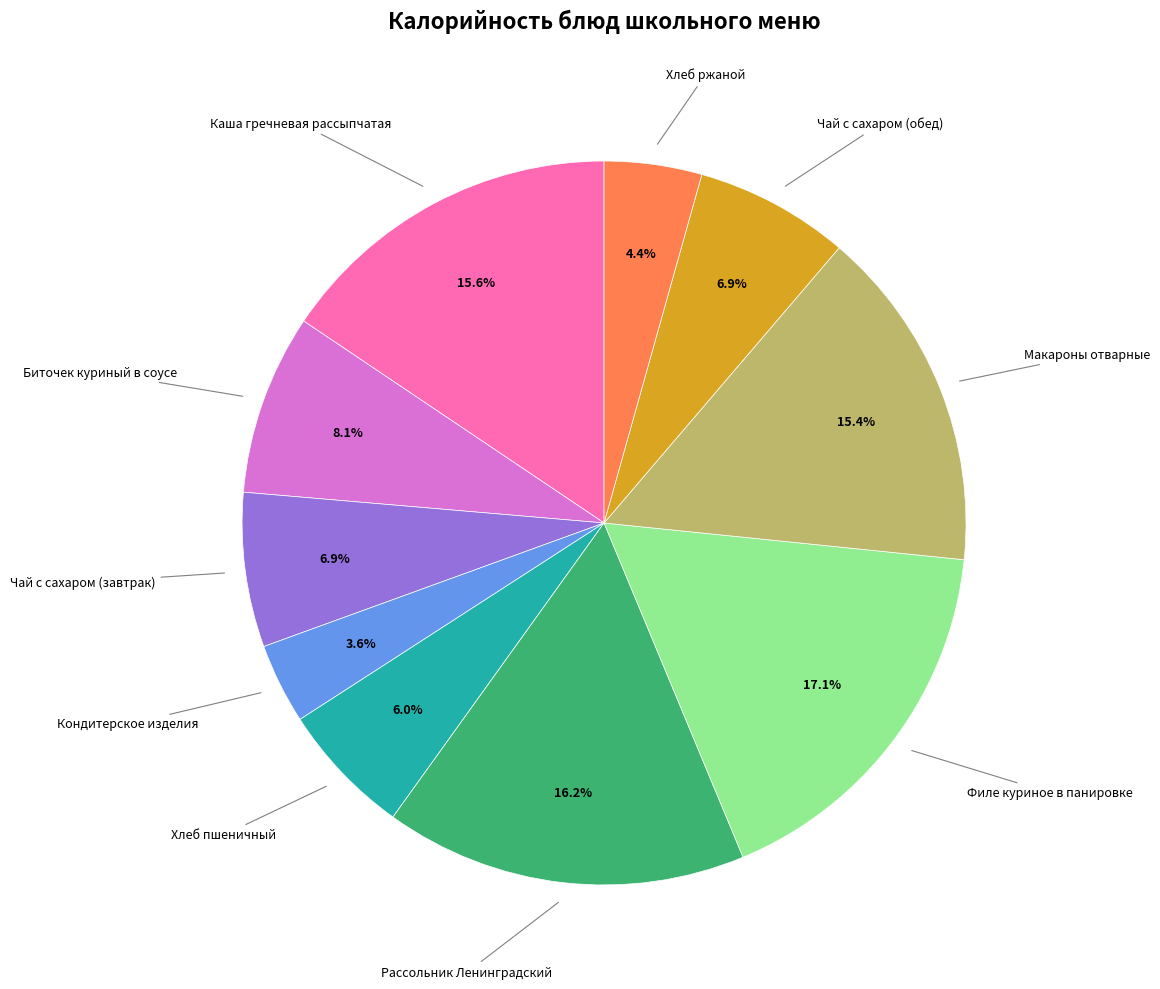

Count the number of slices in the pie.

10